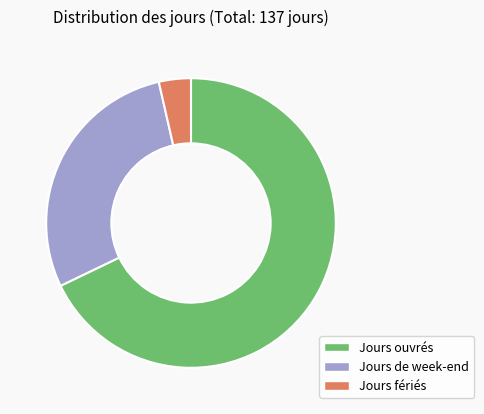

Do Jours ouvrés and Jours de week-end together represent more than half of the pie?

Yes